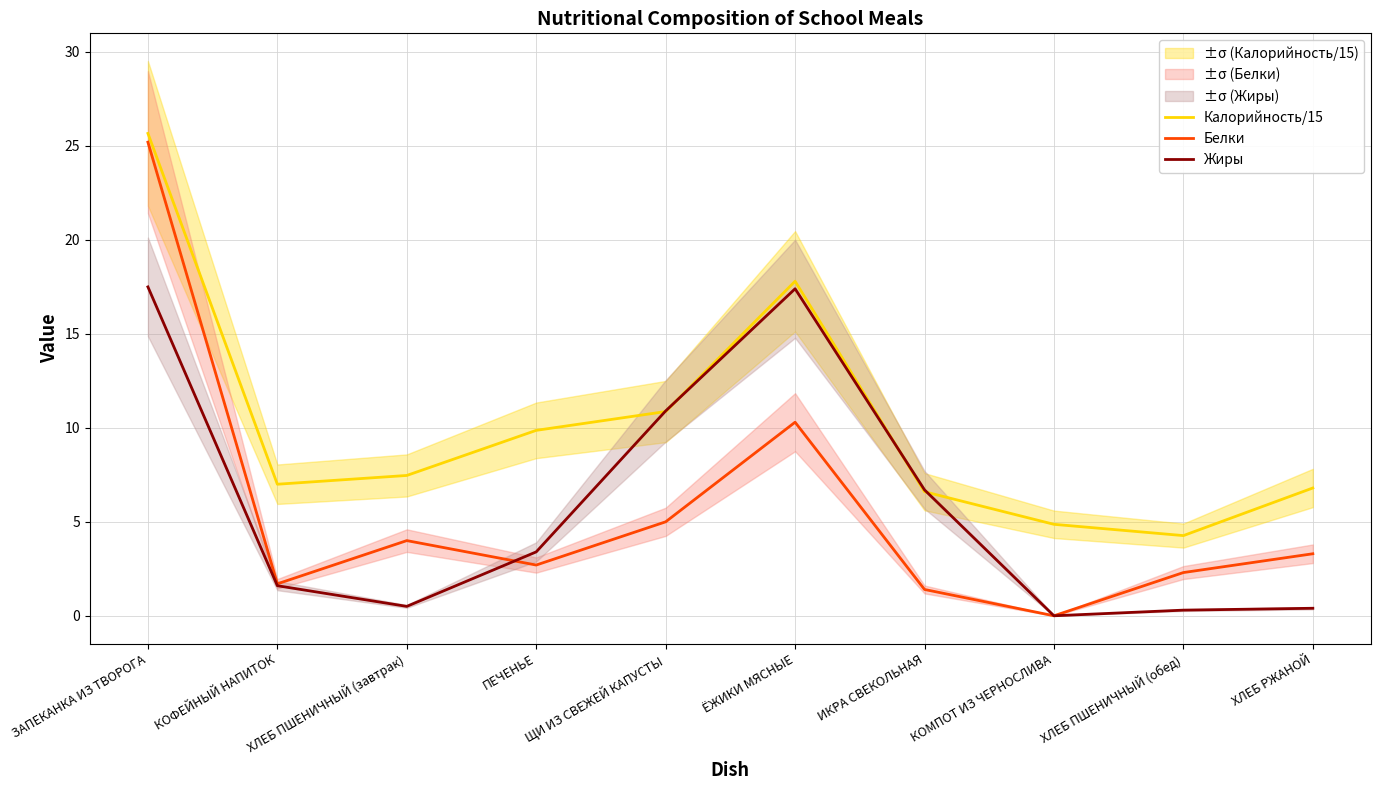

List the labels in order of Жиры value, smallest first.

КОМПОТ ИЗ ЧЕРНОСЛИВА, ХЛЕБ ПШЕНИЧНЫЙ (обед), ХЛЕБ РЖАНОЙ, ХЛЕБ ПШЕНИЧНЫЙ (завтрак), КОФЕЙНЫЙ НАПИТОК, ПЕЧЕНЬЕ, ИКРА СВЕКОЛЬНАЯ, ЩИ ИЗ СВЕЖЕЙ КАПУСТЫ, ЁЖИКИ МЯСНЫЕ, ЗАПЕКАНКА ИЗ ТВОРОГА